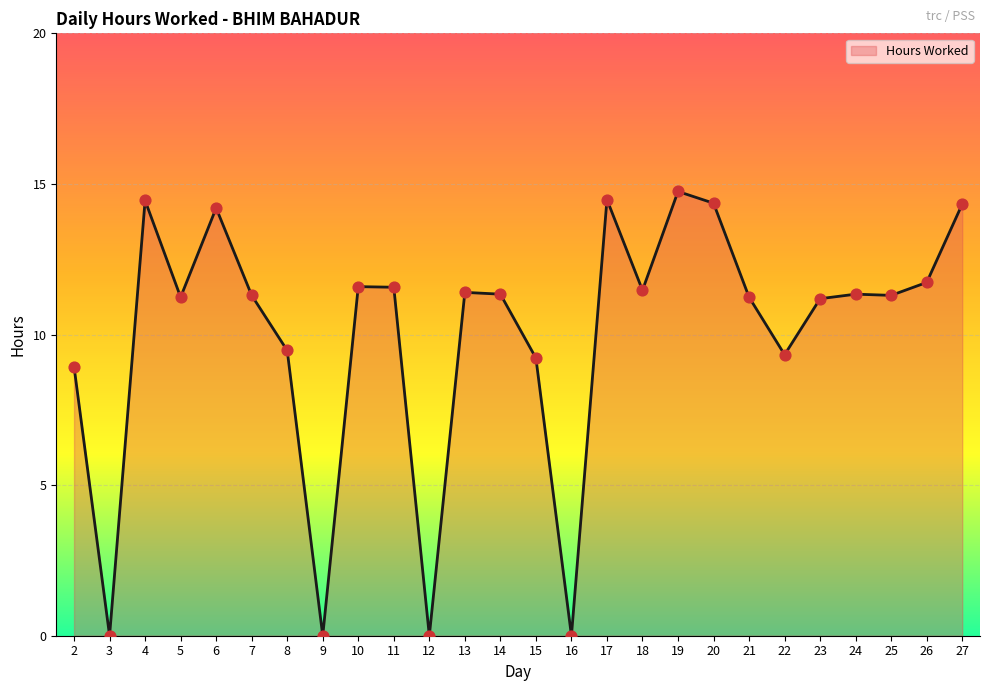

Approximately how many times larger is the value at 23 compared to 20?

0.8